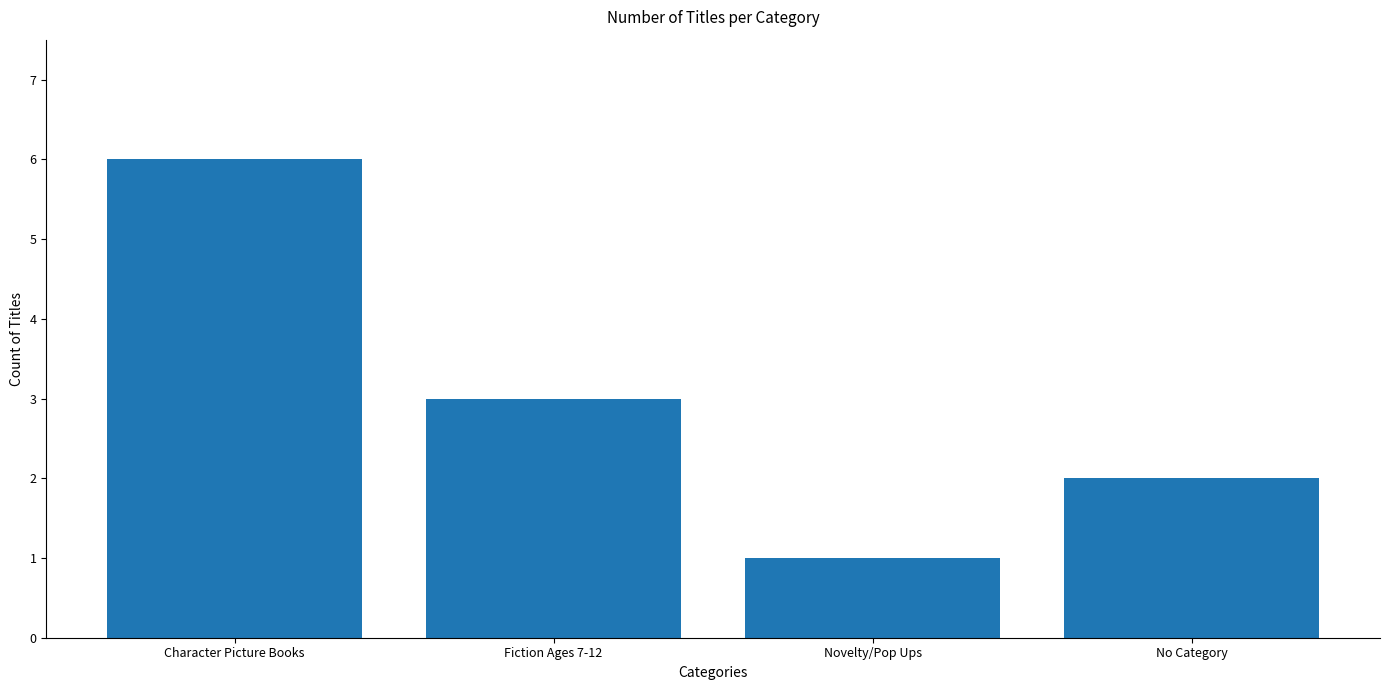

How many series are shown in this chart?

1